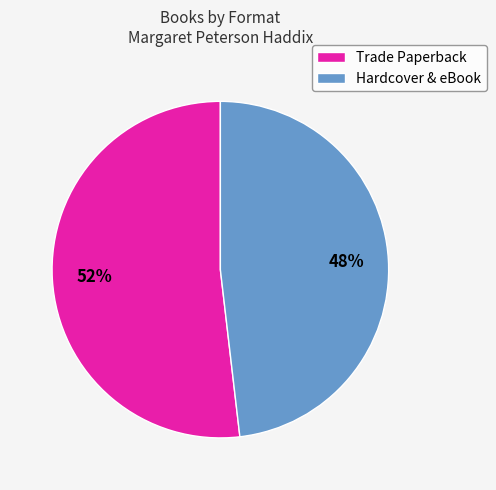

Is there any slice that represents more than half of the pie?

Yes